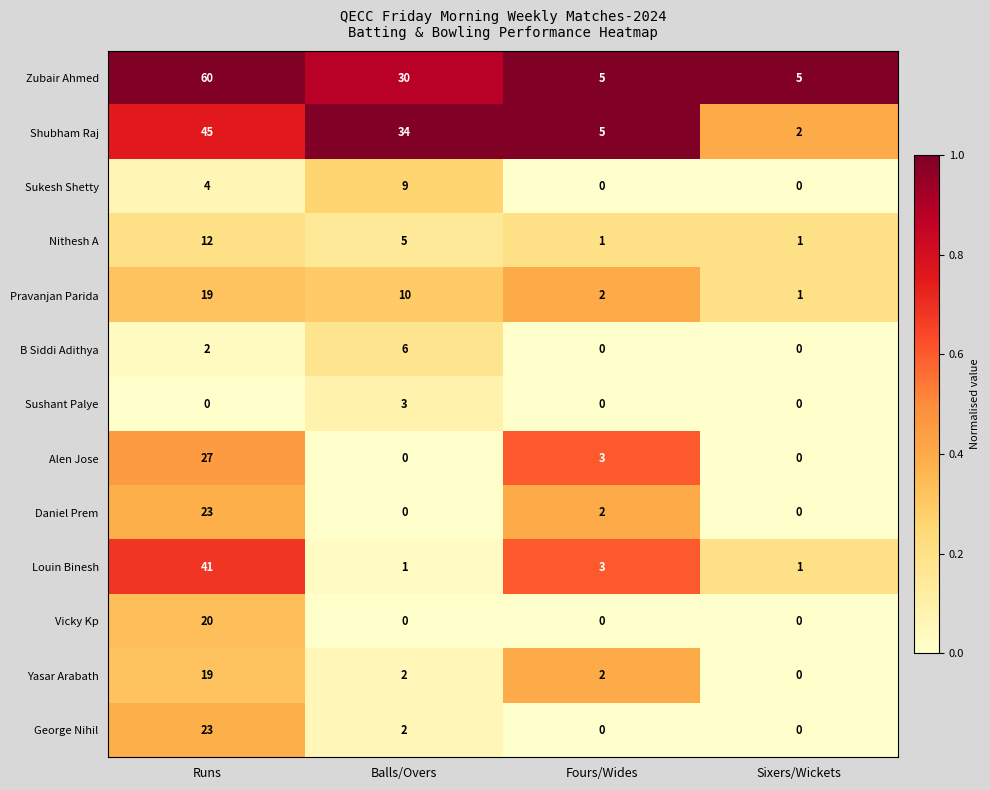

What is the difference between the second highest and second lowest values in the Sukesh Shetty series?

4